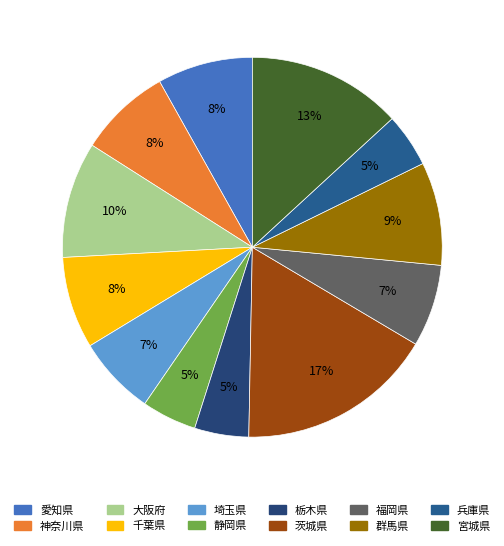

The 大阪府 slice represents 10% of the pie. True or false?

True